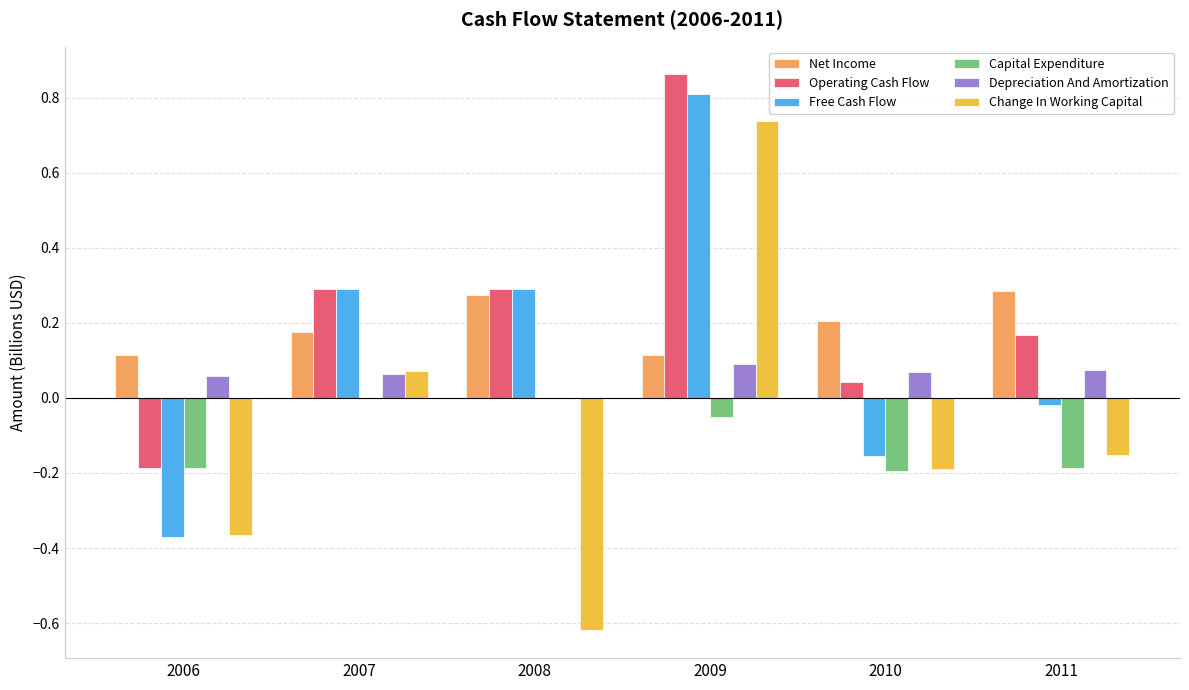

The Capital Expenditure series shows -0.1 at 2010. True or false?

False